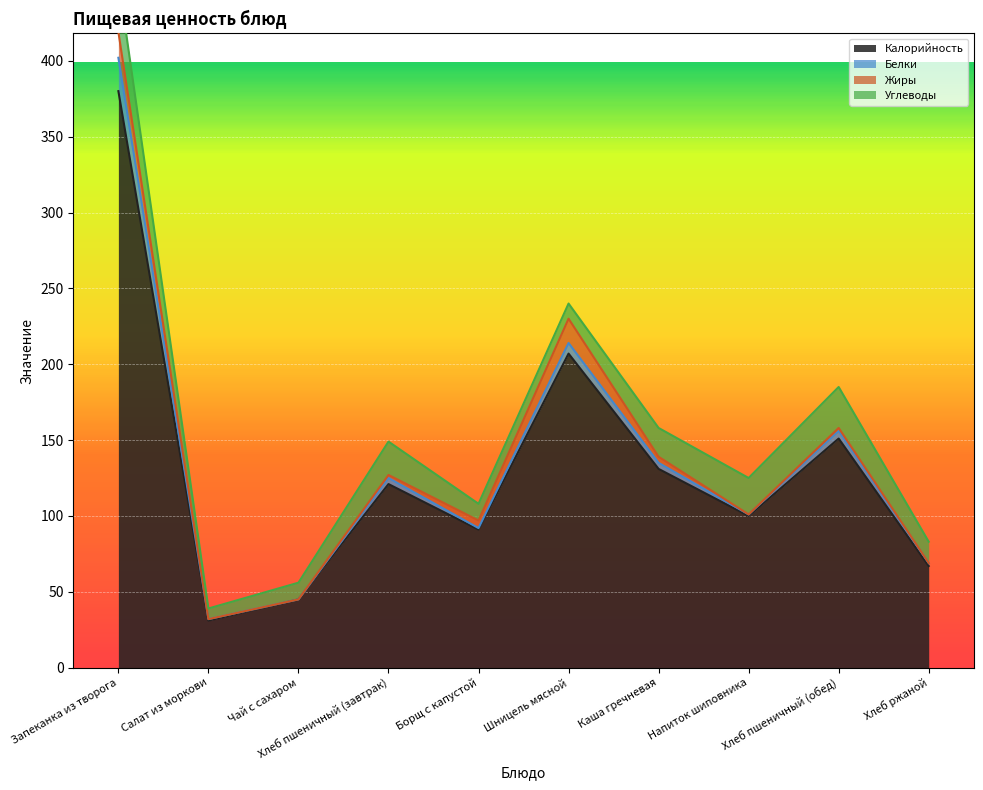

What are all the series names shown in the legend?

Калорийность, Белки, Жиры, Углеводы